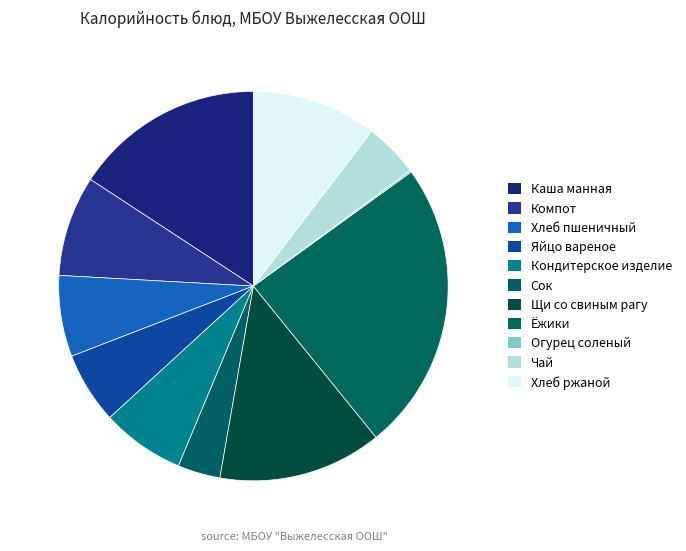

How many segments does this pie chart have?

11